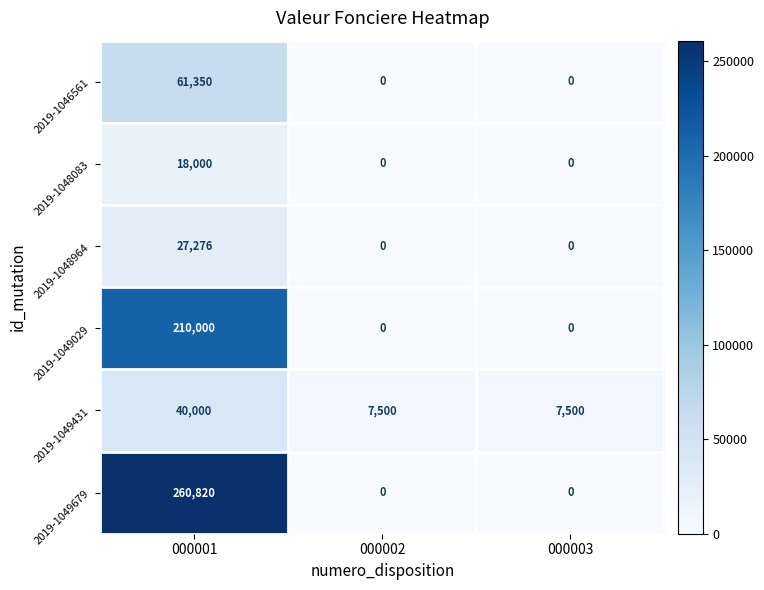

True or false: 2019-1049679 has a value of -177832 at 000002.

False